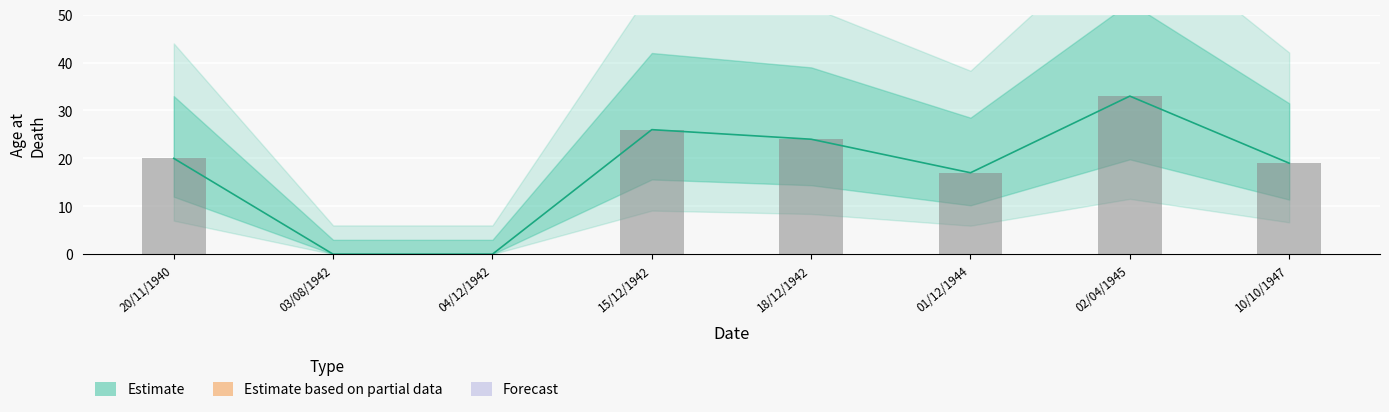

What is the sum of the values at 04/12/1942 and 02/04/1945?

33